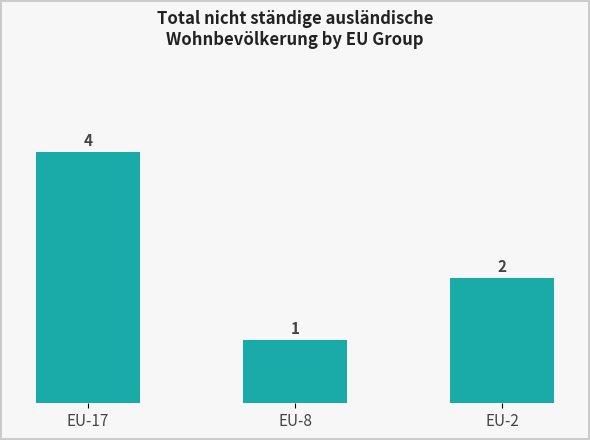

Reading left to right, transcribe all the data shown in this chart.

EU-17=4	EU-8=1	EU-2=2